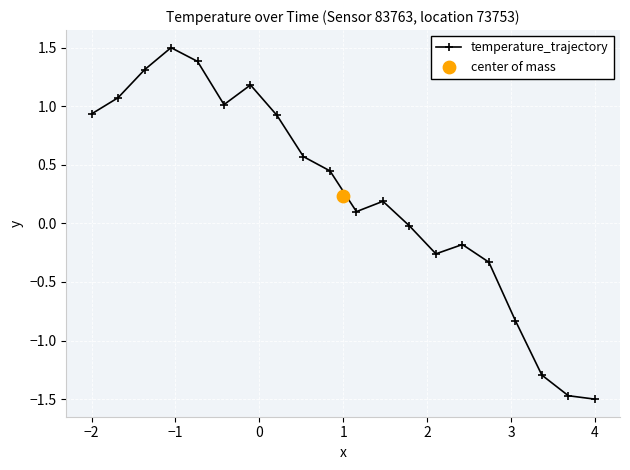

True or false: temperature_trajectory has more than 2 interior local peaks.

True